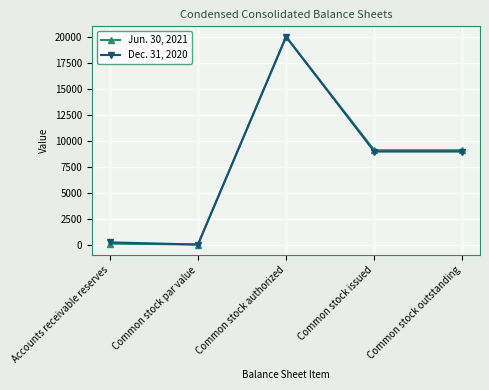

How many lines are shown in the chart?

2